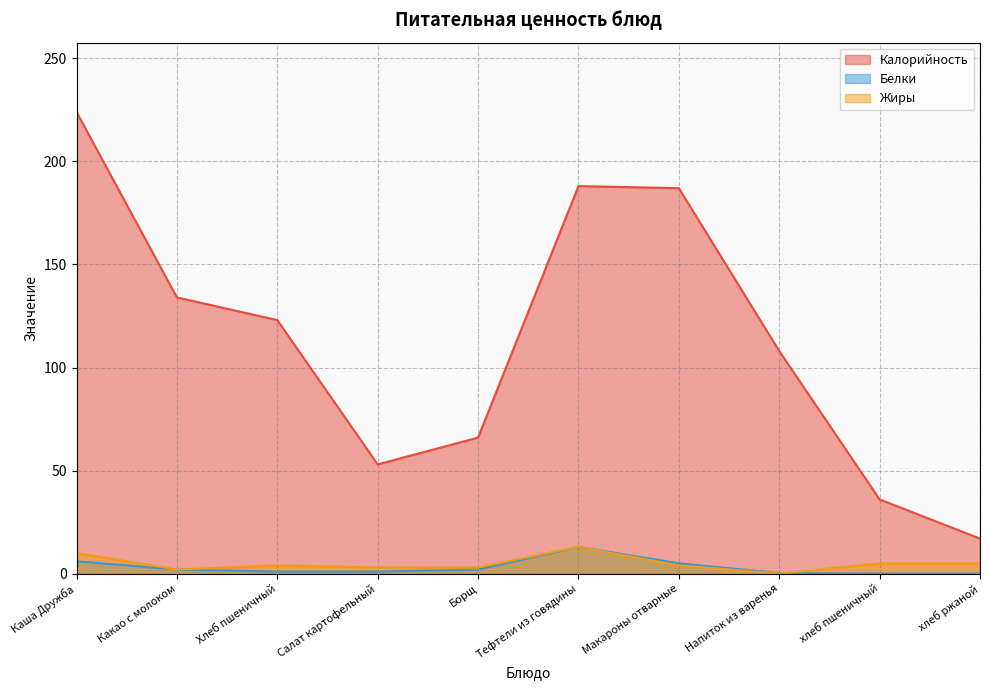

Which series has the widest spread of values?

Калорийность